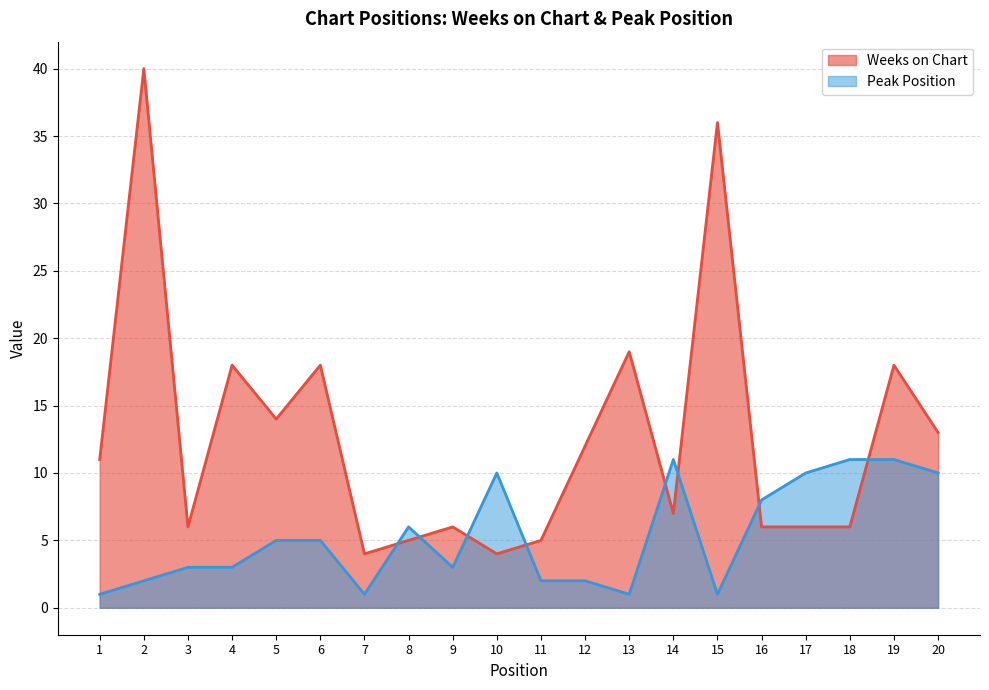

What is the minimum value for Peak Position?

1